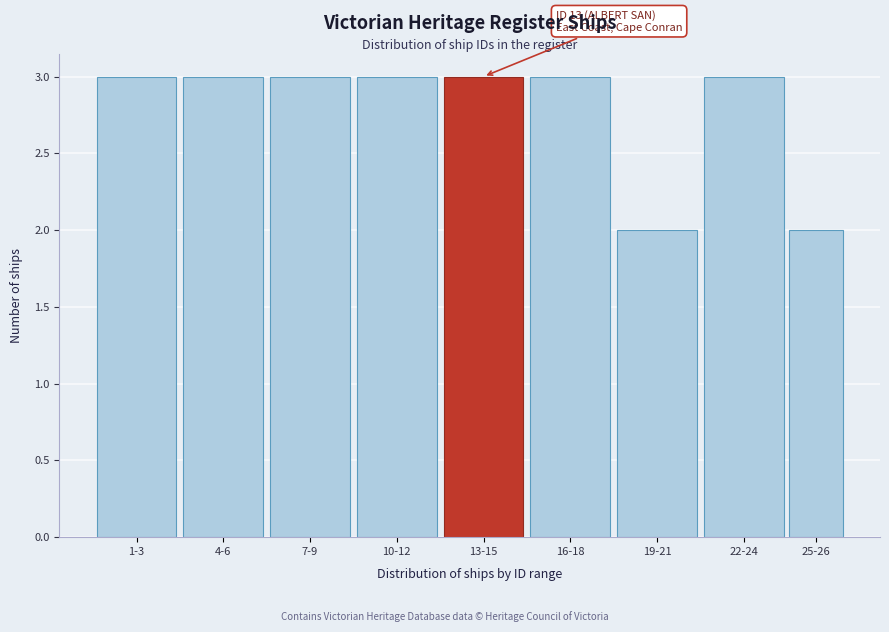

Reading left to right, extract all data points from this chart.

3	3	3	3	3	3	2	3	2